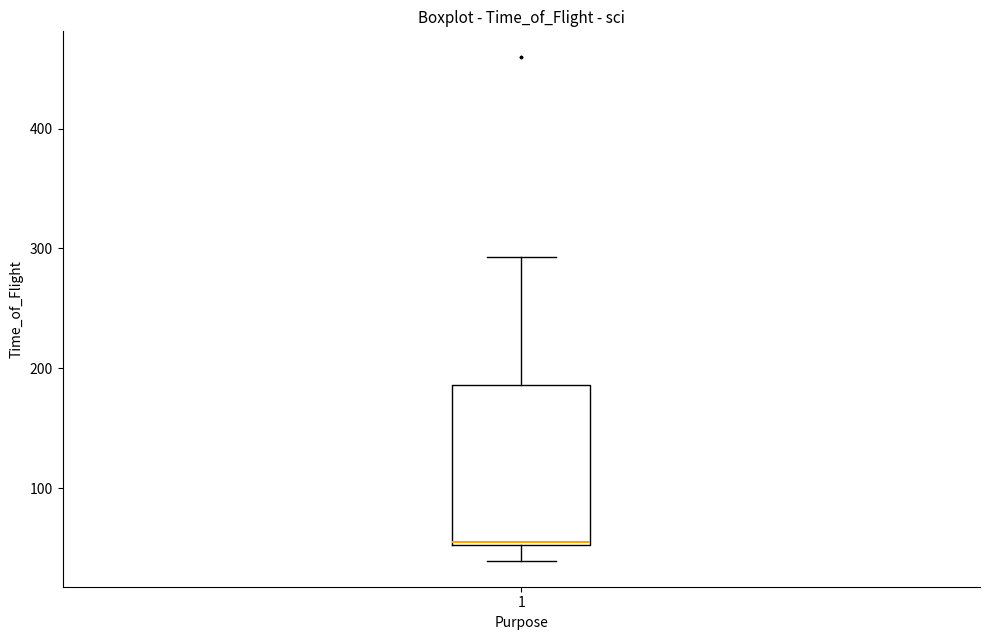

Transcribe this box plot: give where the median line is, the range the box spans, and where the two whiskers end, as read against the y-axis. The values are not printed on the chart, so give them approximately, as read against the axis.

median 60, box 50 to 190, whiskers 40 to 290